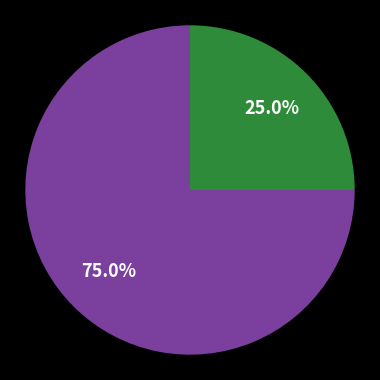

Is there a majority slice in this chart?

Yes